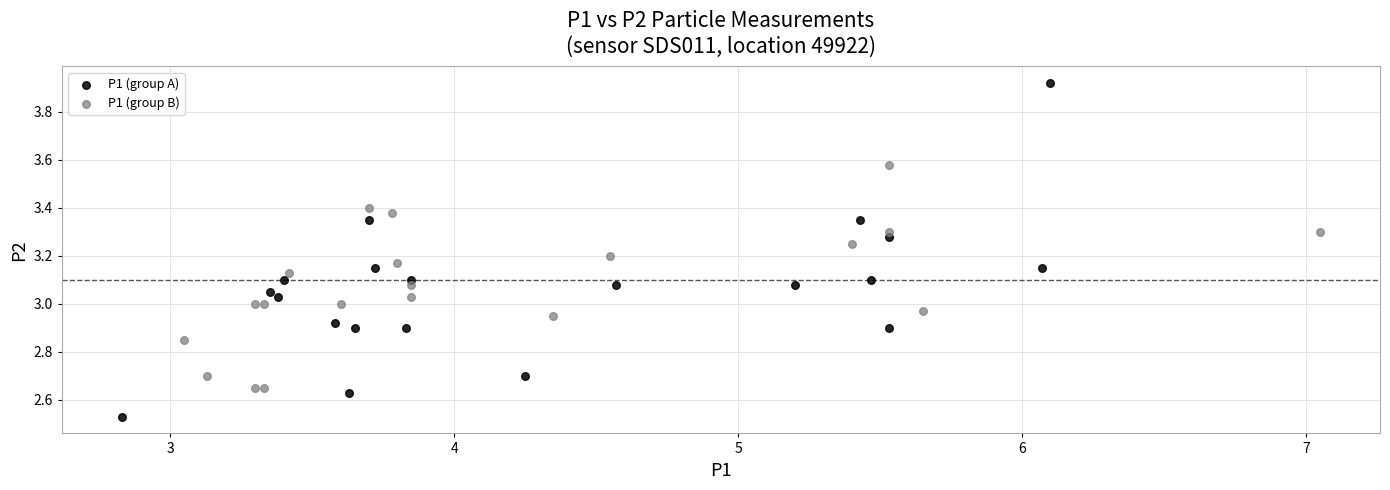

Which series contains the highest Y value?

P1 (group A)